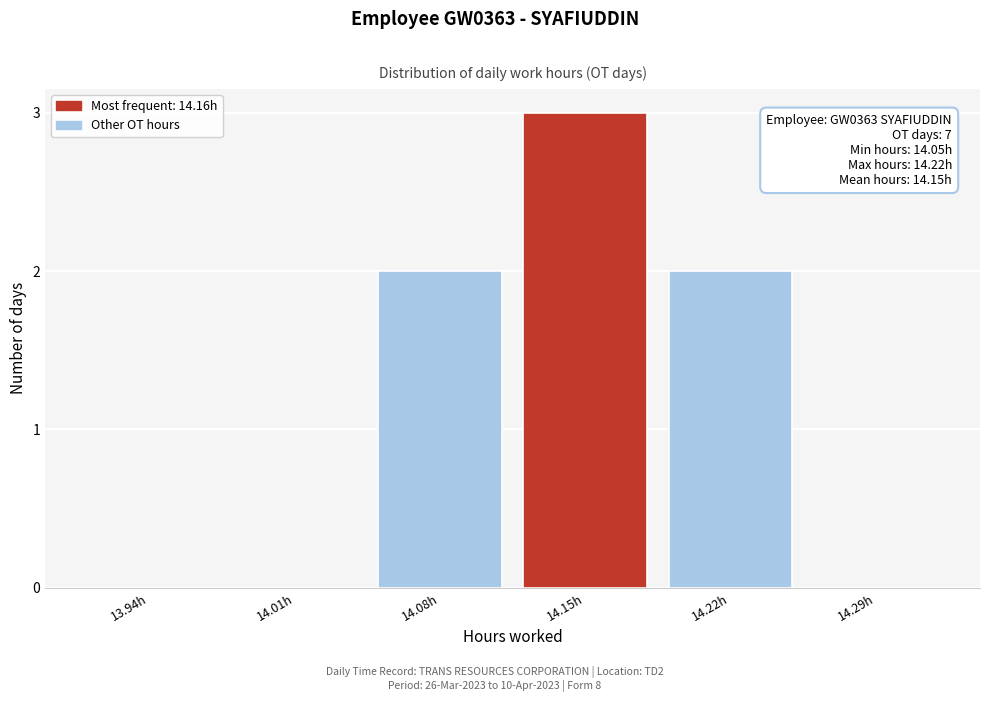

Reading left to right, extract all data points from this chart.

13.94h=0	14.01h=0	14.08h=2	14.15h=3	14.22h=2	14.29h=0